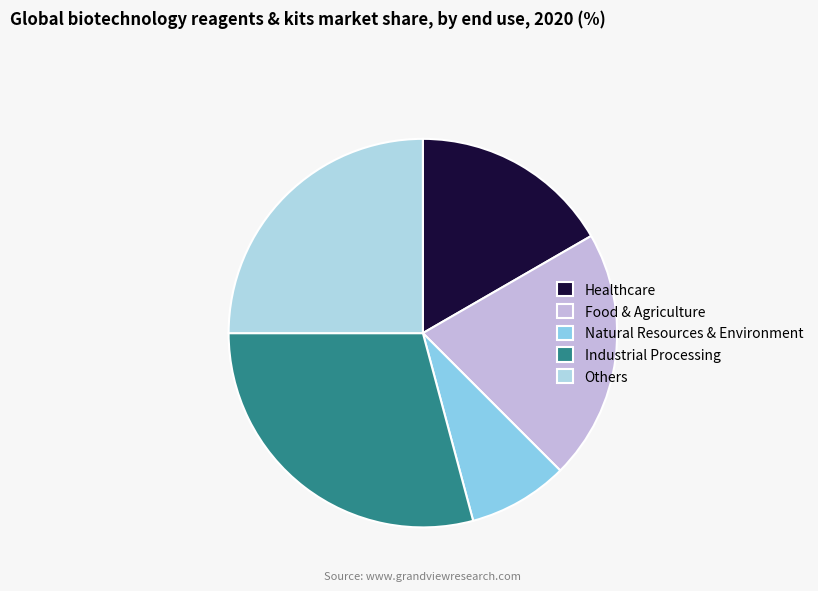

How many slices are in this pie chart?

5